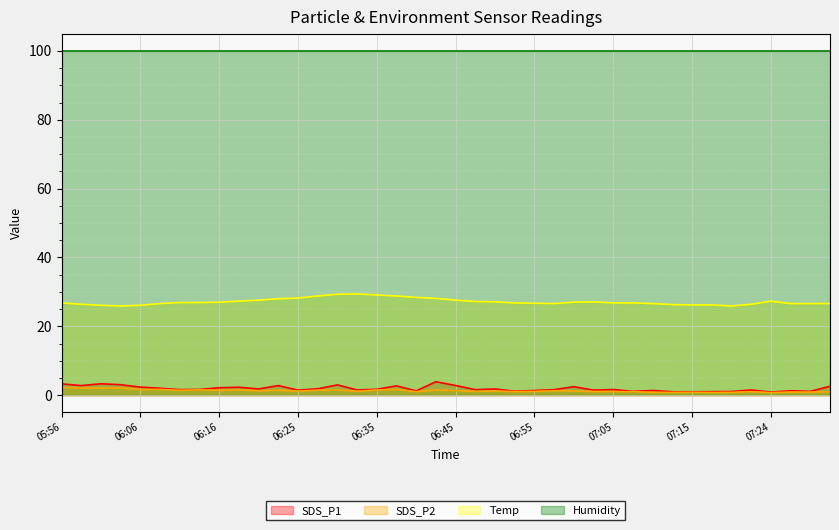

Is the value of SDS_P2 at 06:03 greater than the value of Temp at 06:11?

No